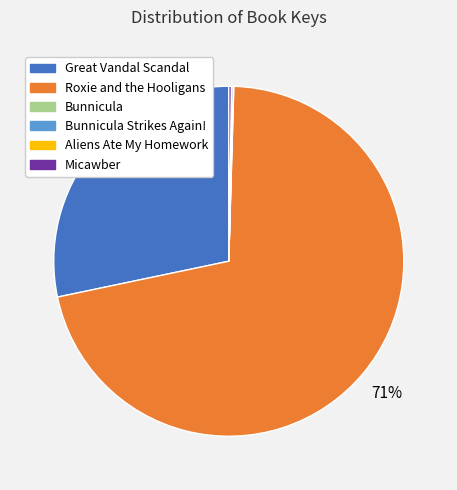

To the nearest percent, what is the average slice percentage?

17%